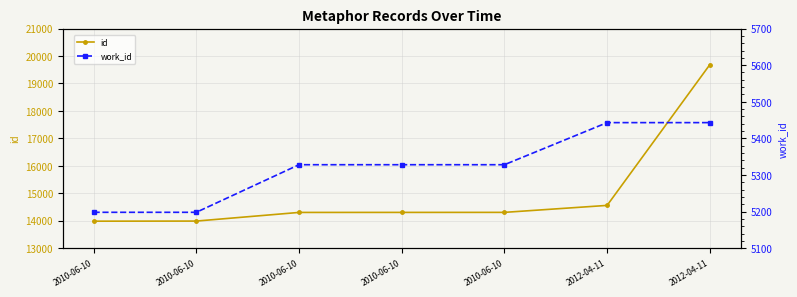

What is the approximate value of work_id at 2010-06-10, to the nearest 50?

5350